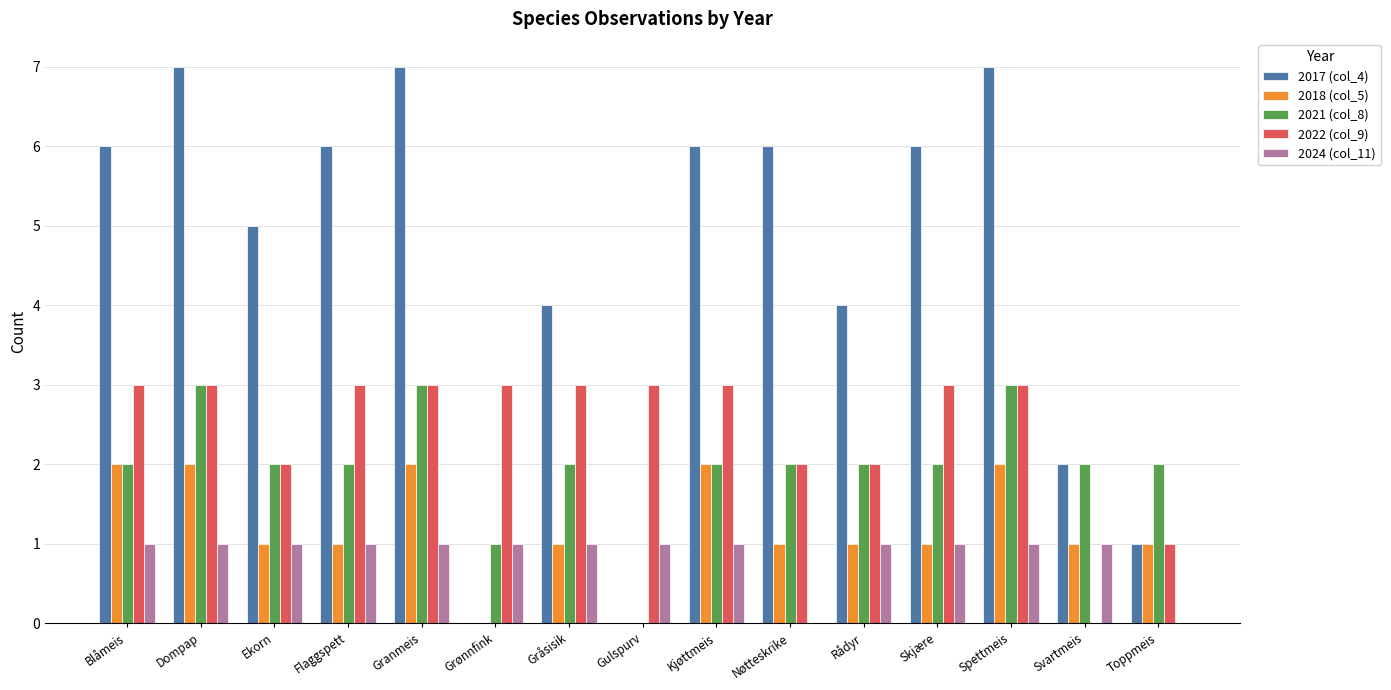

Is the value of 2018 (col_5) at Flaggspett greater than the value of 2024 (col_11) at Nøtteskrike?

Yes